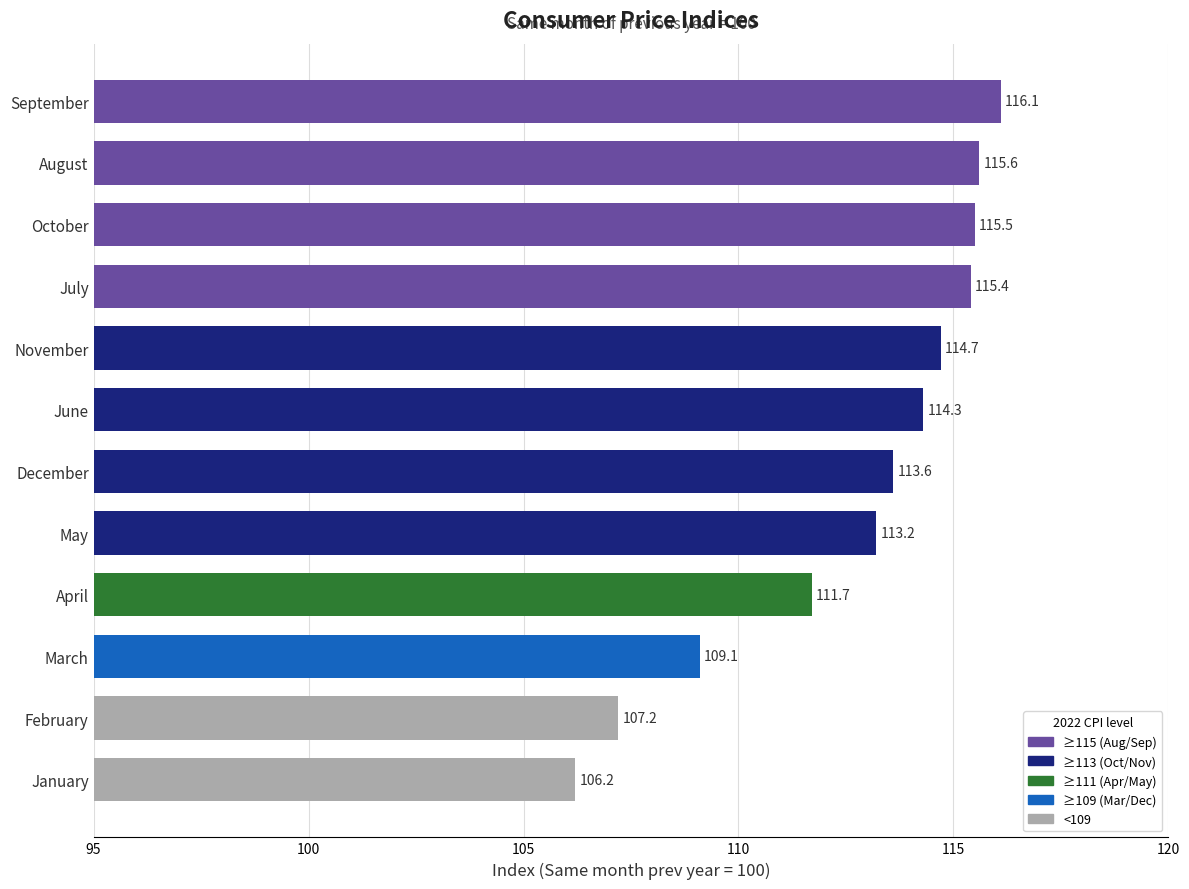

Which label corresponds to the smallest value in the chart?

January